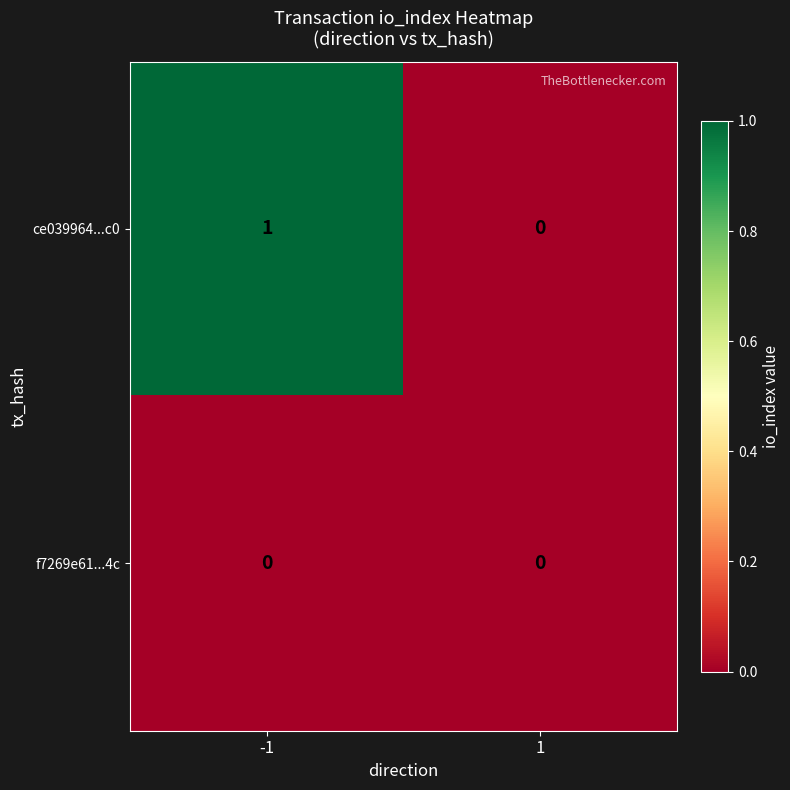

What is the total value across all series at -1?

1